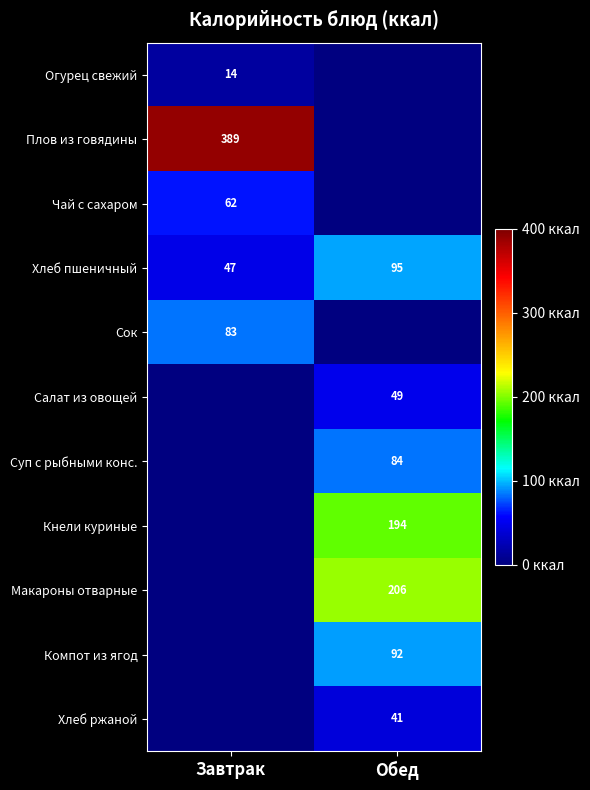

Is it true that Плов из говядины equals 170 at Завтрак?

False